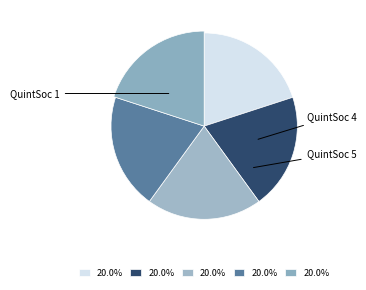

Combined, do 4 and 2 account for over 50%?

No